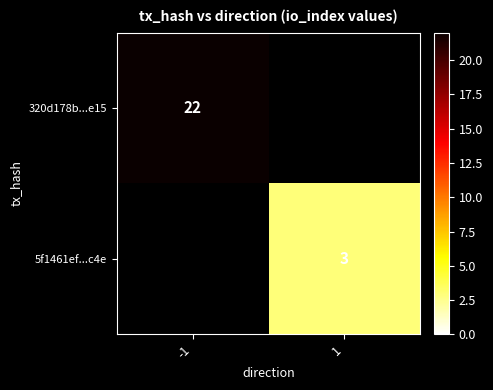

How many distinct data groups are displayed?

2